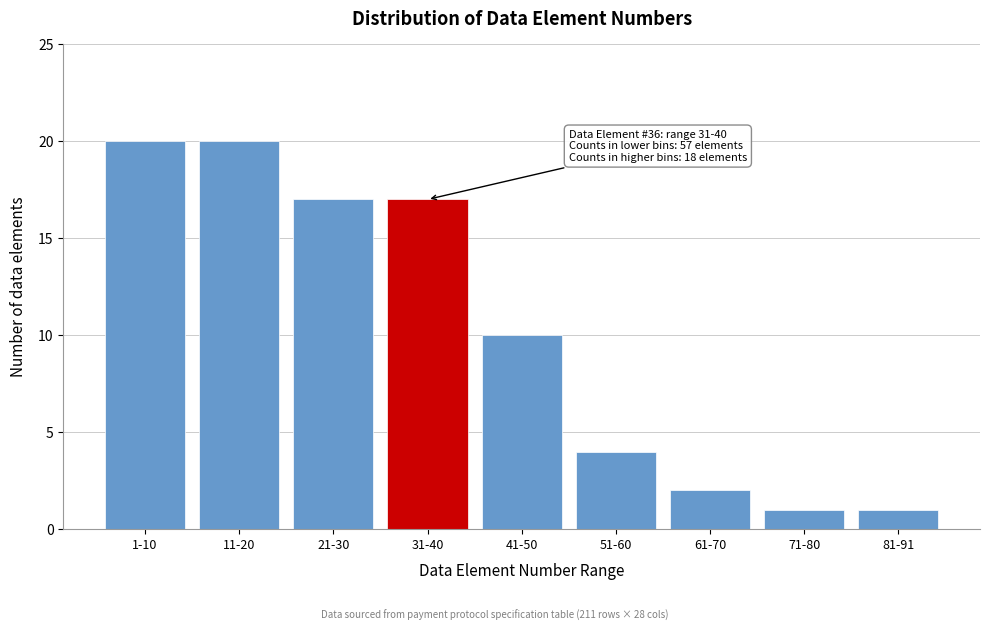

Reading left to right, transcribe all the data shown in this chart.

1-10=20	11-20=20	21-30=17	31-40=17	41-50=10	51-60=4	61-70=2	71-80=1	81-91=1